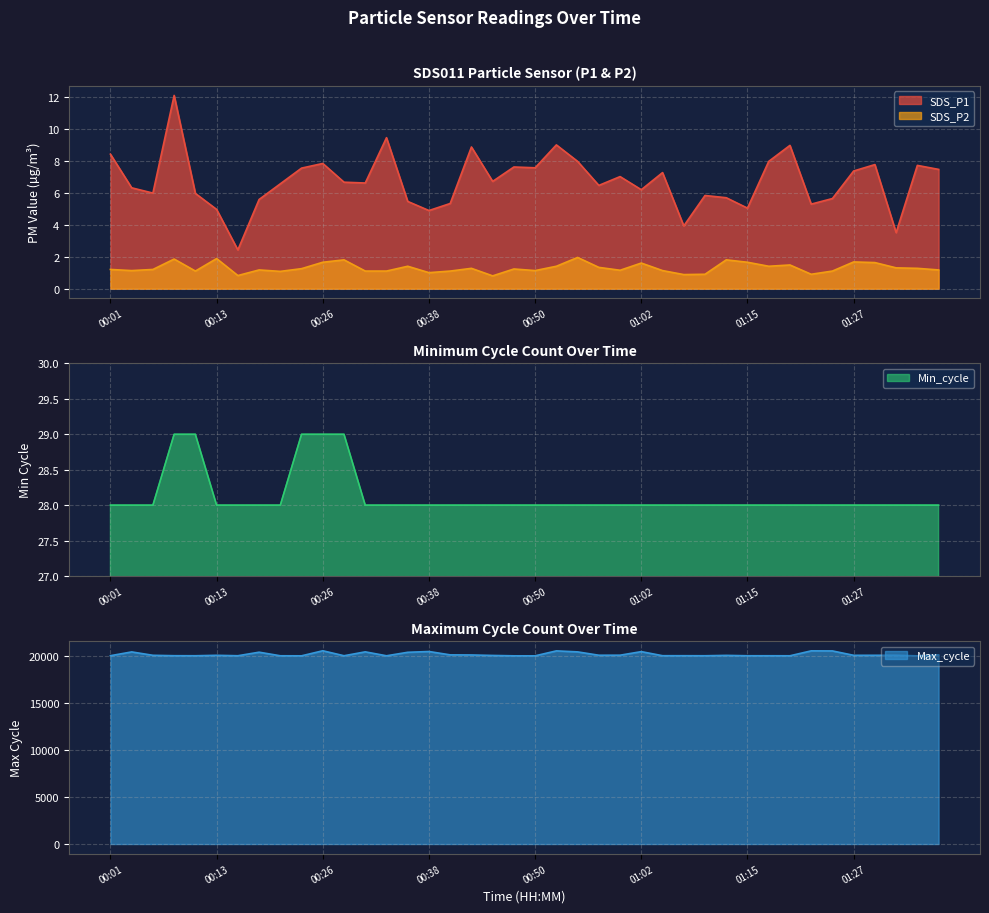

Is it true that Min_cycle equals 39.8 at 00:21?

False